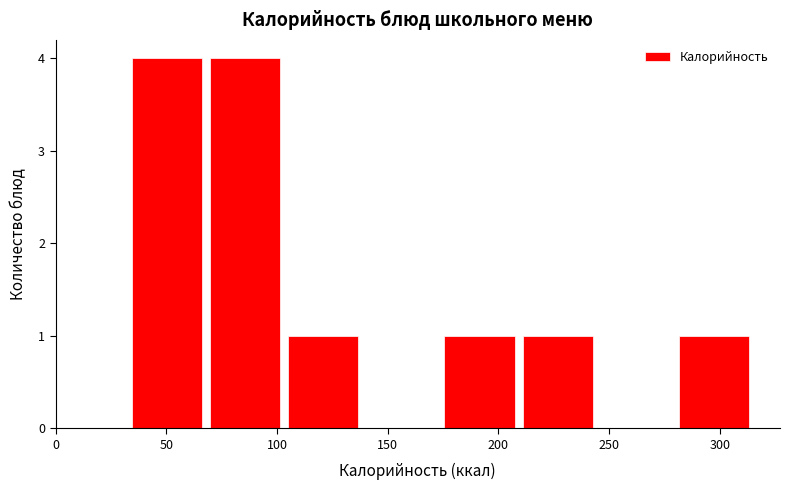

Reading left to right, list every bar in this chart as the range it spans on the x-axis followed by its height. Neither the bar edges nor the heights are printed on the chart, so give them approximately, as read against the axes.

35 to 70: 4
70 to 105: 4
105 to 140: 1
140 to 175: 0
175 to 210: 1
210 to 245: 1
245 to 280: 0
280 to 315: 1